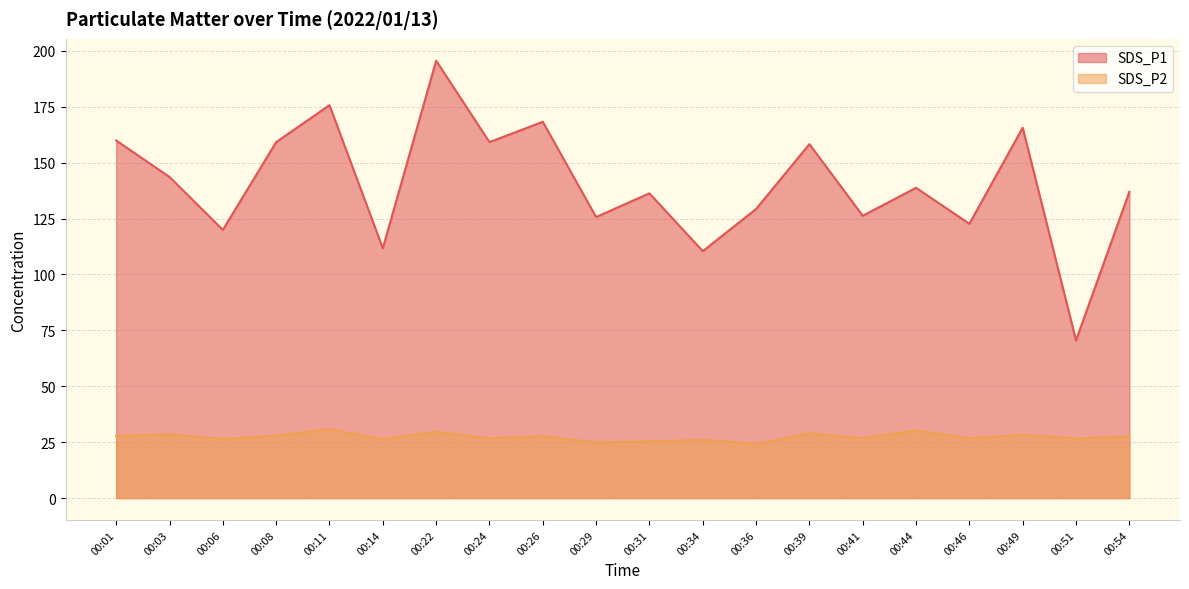

Rank the series at 00:36 from lowest to highest value.

SDS_P2, SDS_P1